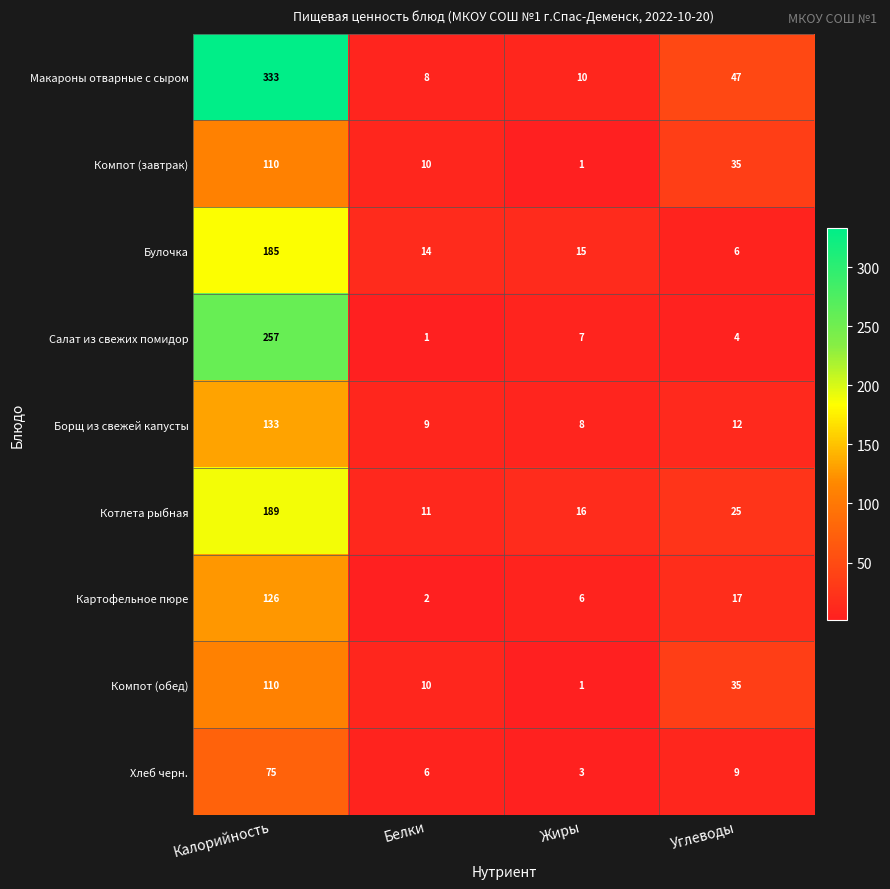

The Булочка series shows 5 at Белки. True or false?

False